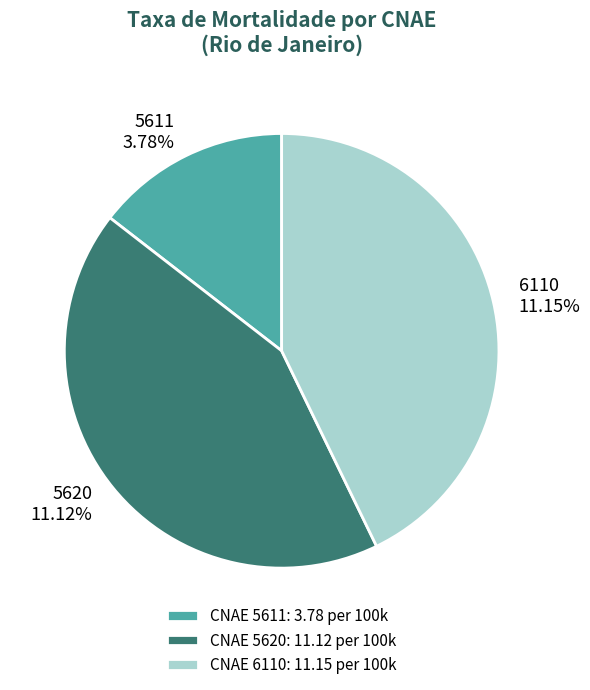

True or false: 5620 (11.12) accounts for 28% of the total.

False